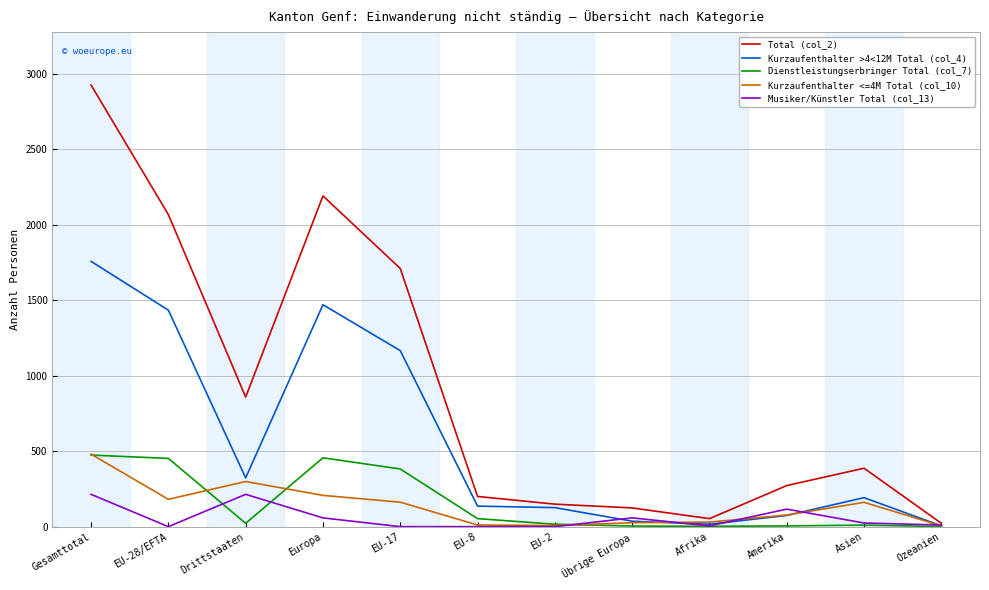

What are all the series names shown in the legend?

Total (col_2), Kurzaufenthalter >4<12M Total (col_4), Dienstleistungserbringer Total (col_7), Kurzaufenthalter <=4M Total (col_10), Musiker/Künstler Total (col_13)